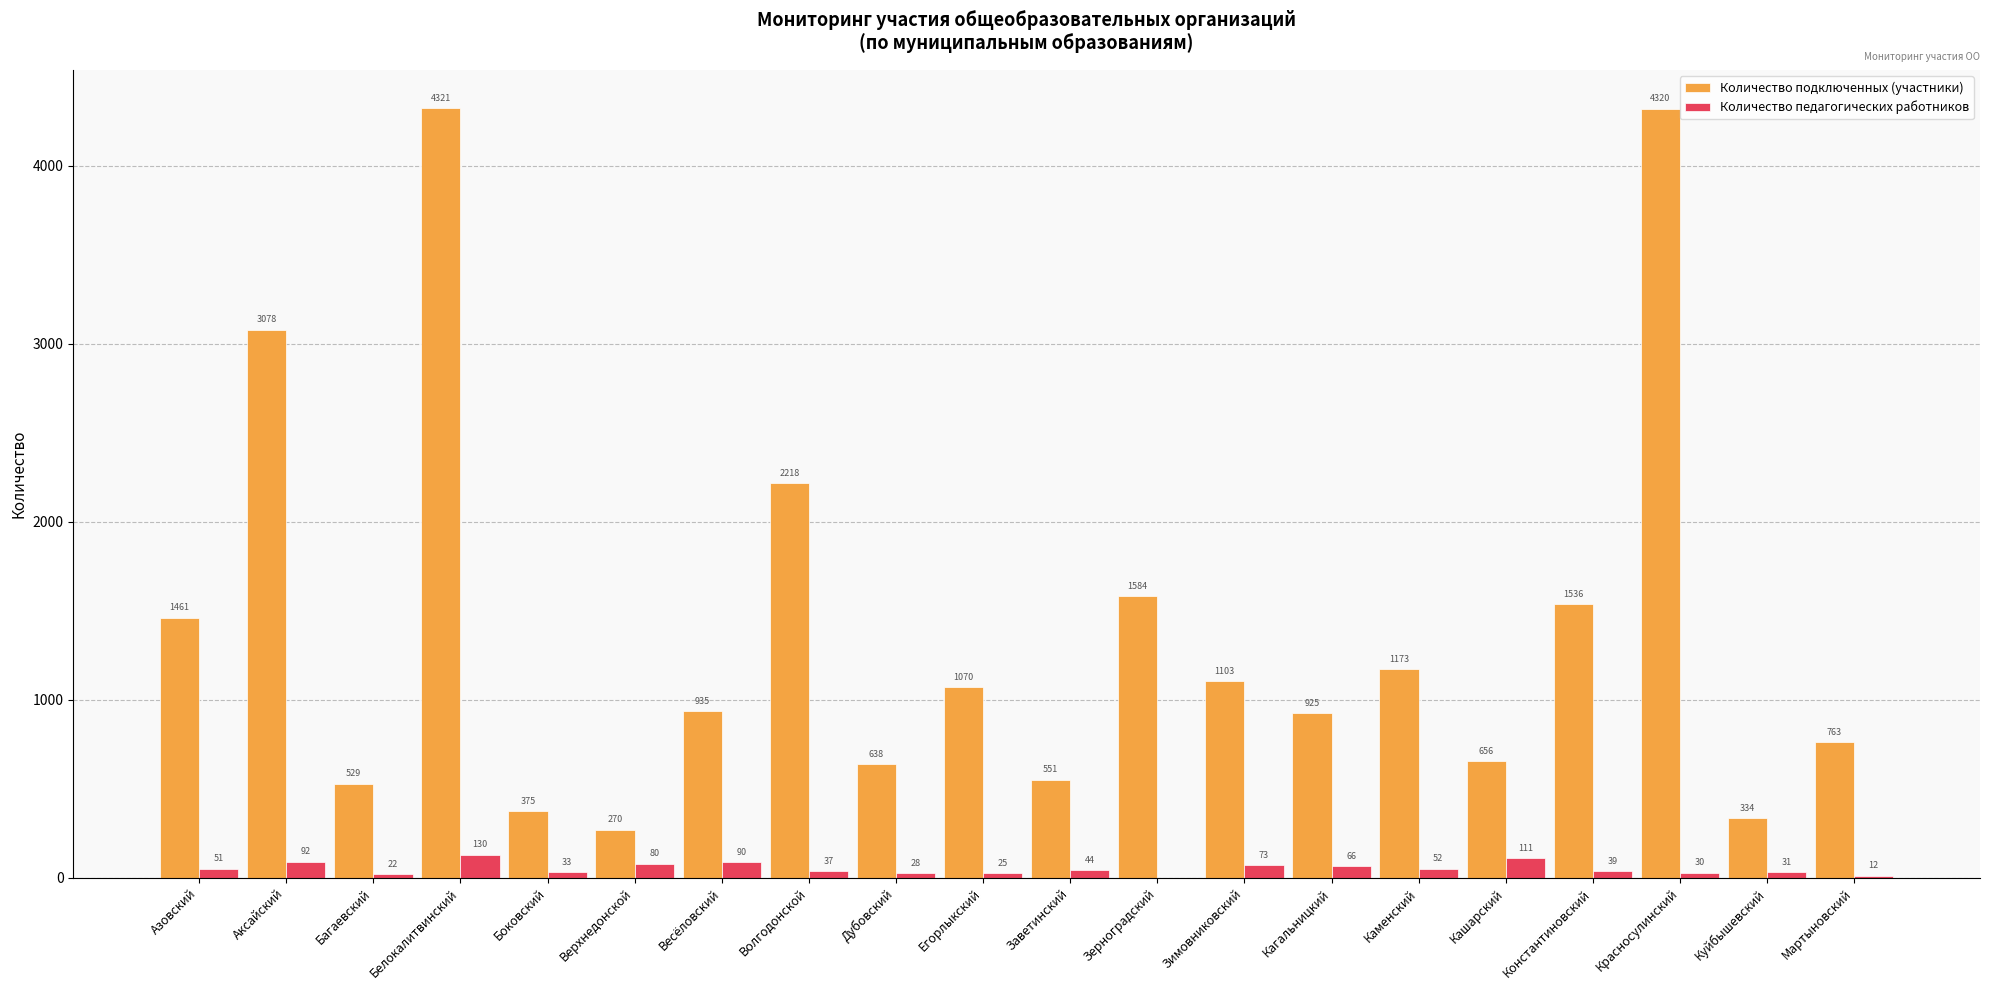

Are the bars grouped side by side (vs. stacked)?

Yes